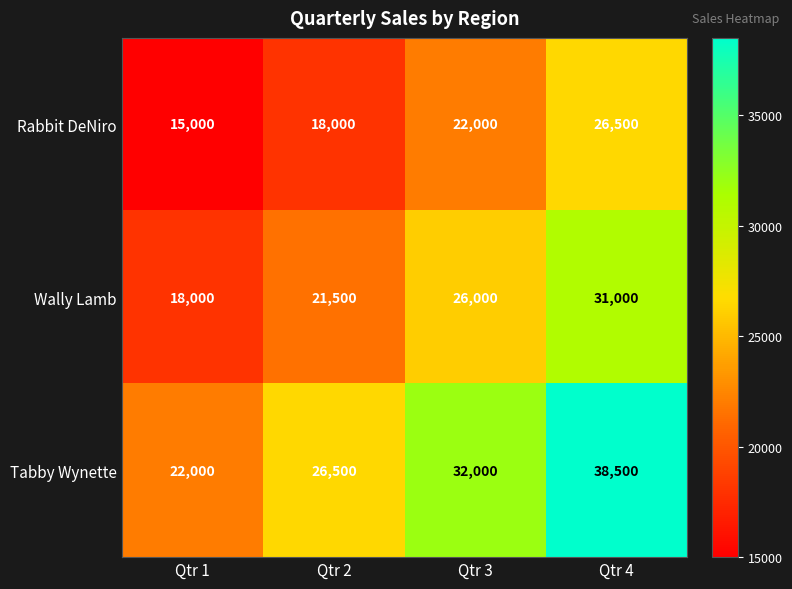

At which label is Tabby Wynette closest to 30250?

Qtr 3